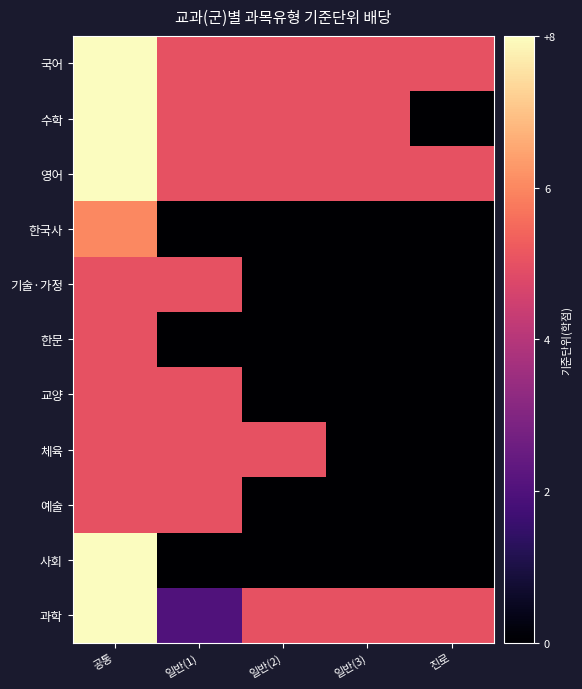

Which category has the highest value across all series?

공통